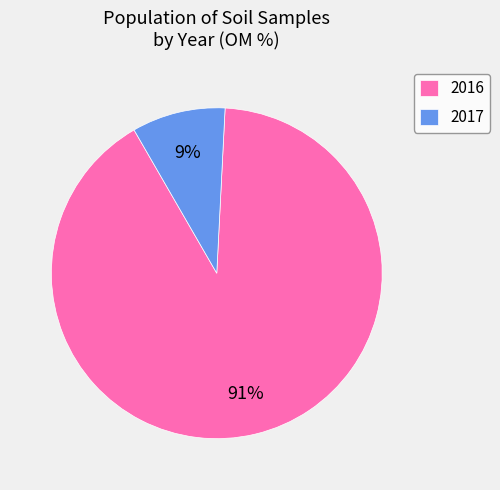

To the nearest percent, what percentage of the pie is 2017?

9%